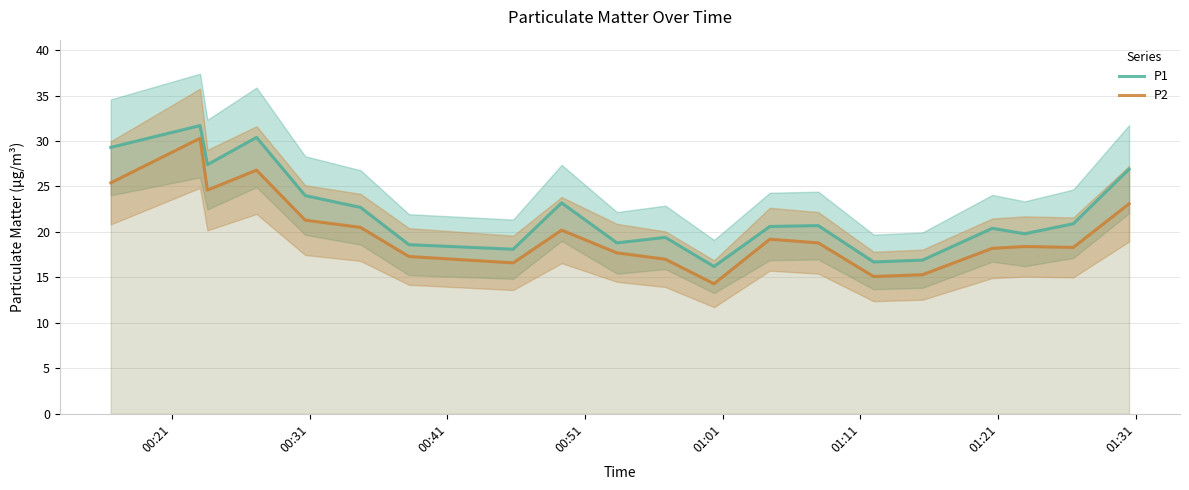

What is the lowest value of the P2 series?

14.3